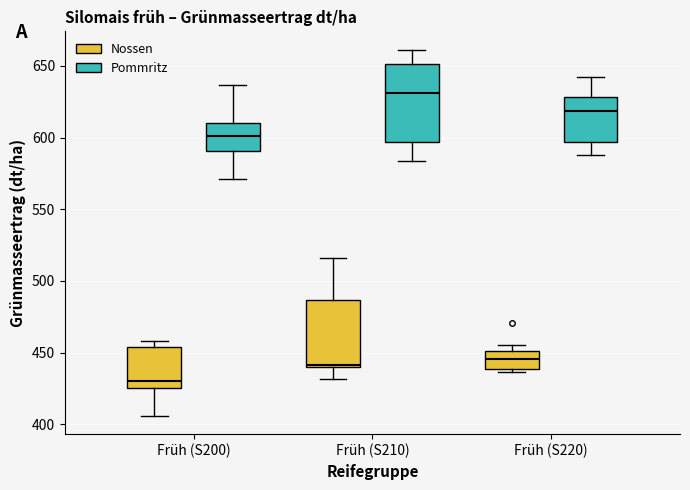

Comparing the boxes themselves (not the whiskers), which one is the tallest?

Früh (S210) (Pommritz)